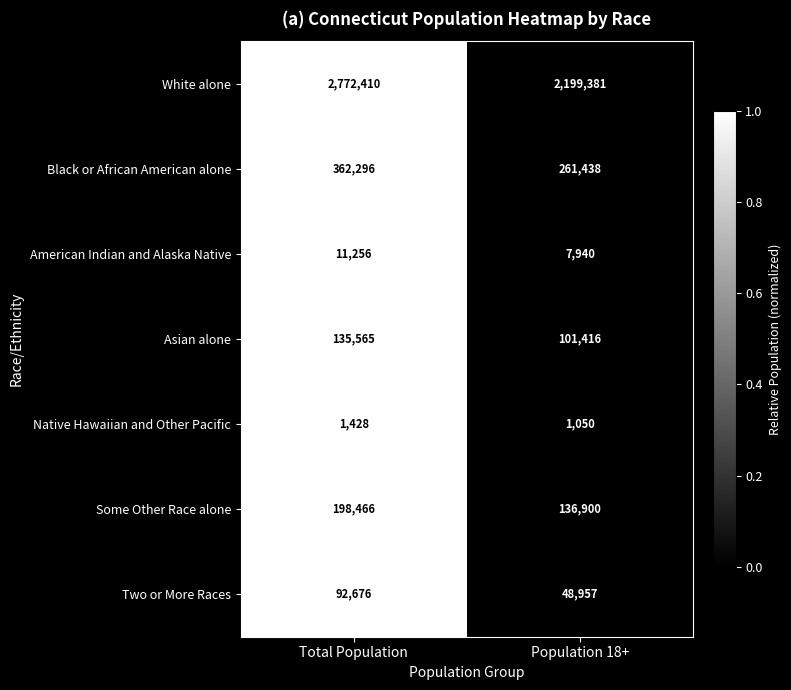

At which category is the sum across all series the highest?

Total Population